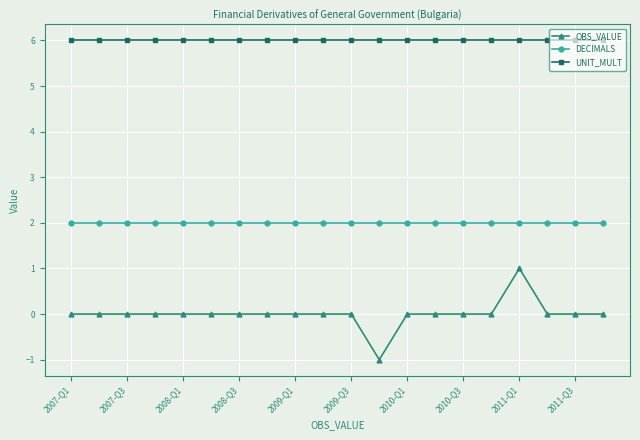

What is the highest value of the UNIT_MULT series?

6